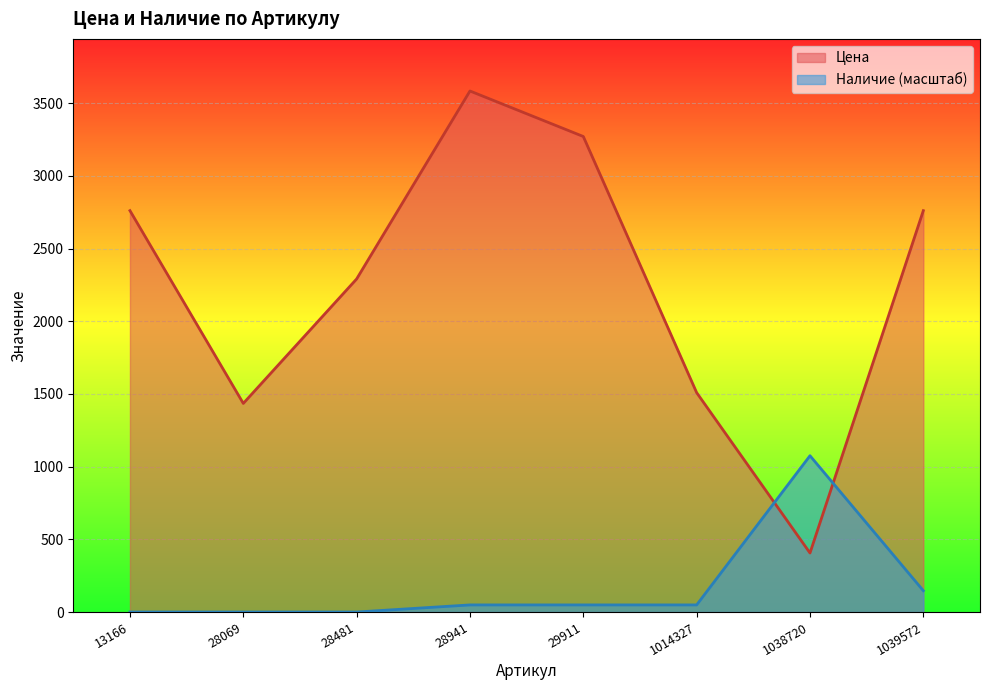

At how many categories does at least one series exceed 2560?

4